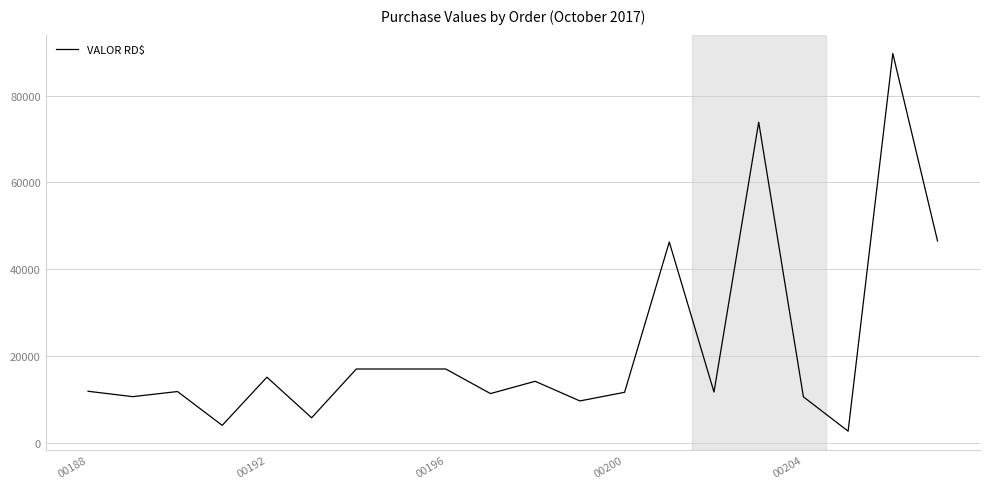

What is the smallest value displayed?

2666.8